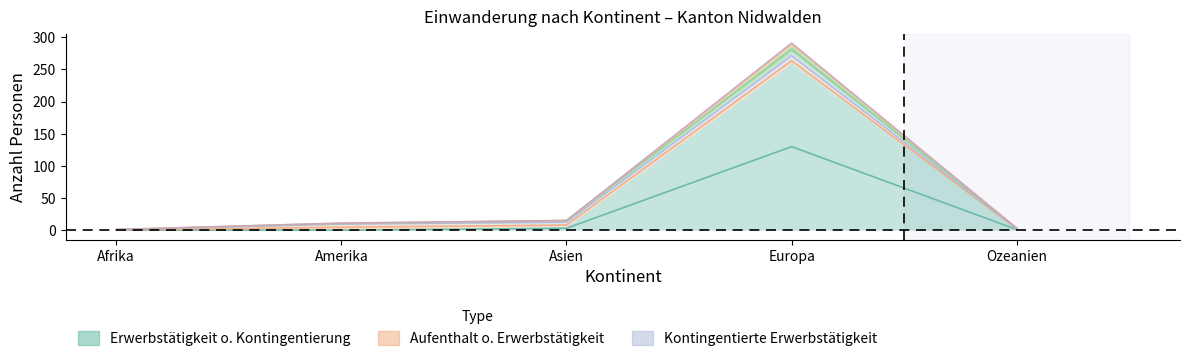

Read the Aus- und Weiterbildung value at Ozeanien.

2.0